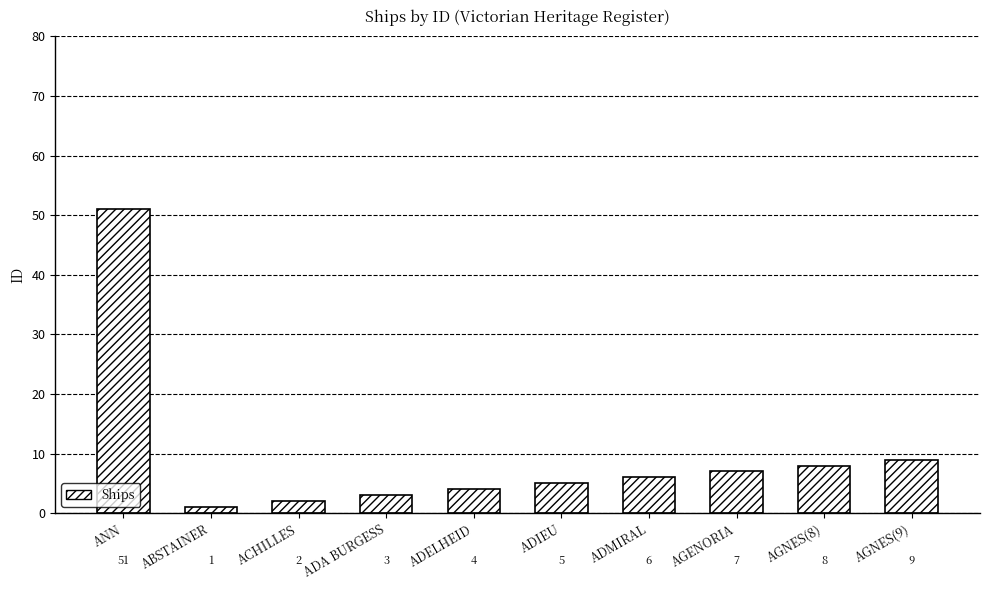

What position from the right is ADIEU?

5